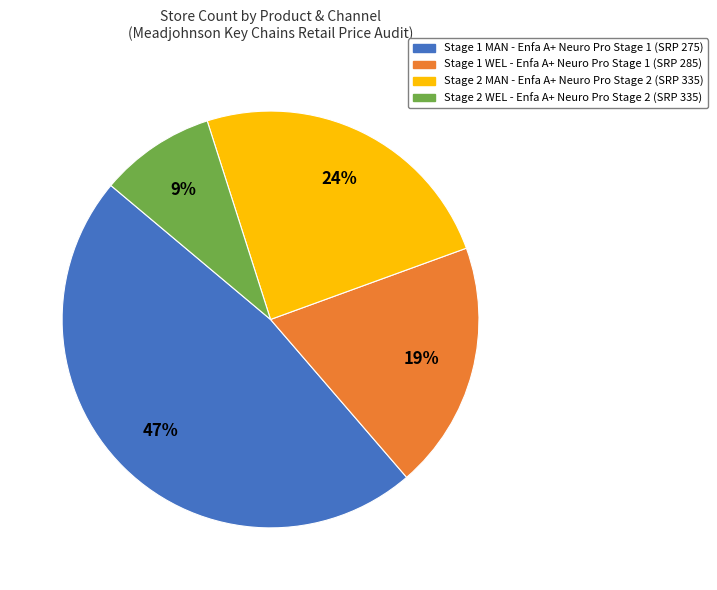

Is there a majority slice in this chart?

No